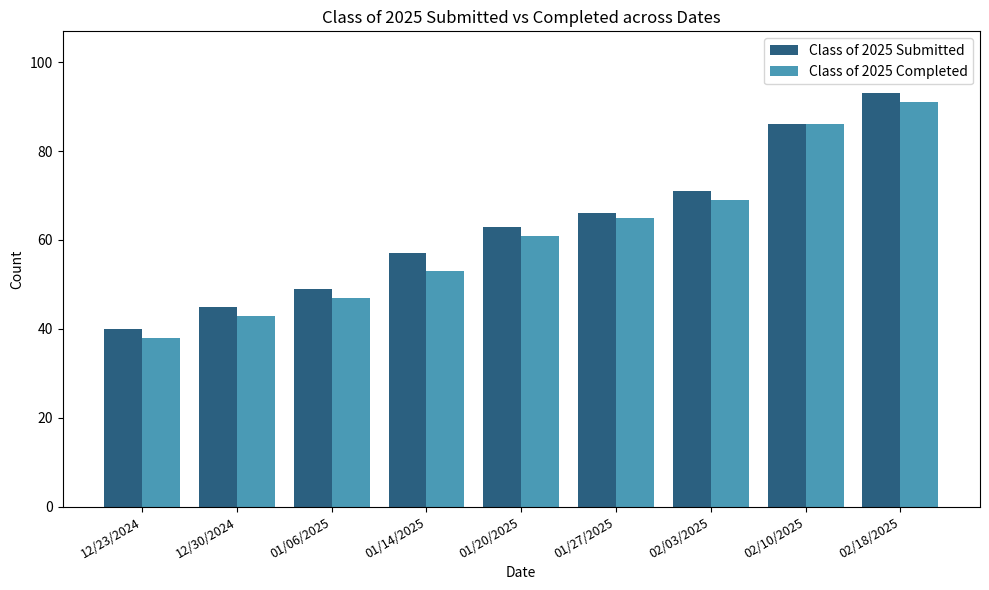

At which label does Class of 2025 Completed reach its minimum?

12/23/2024